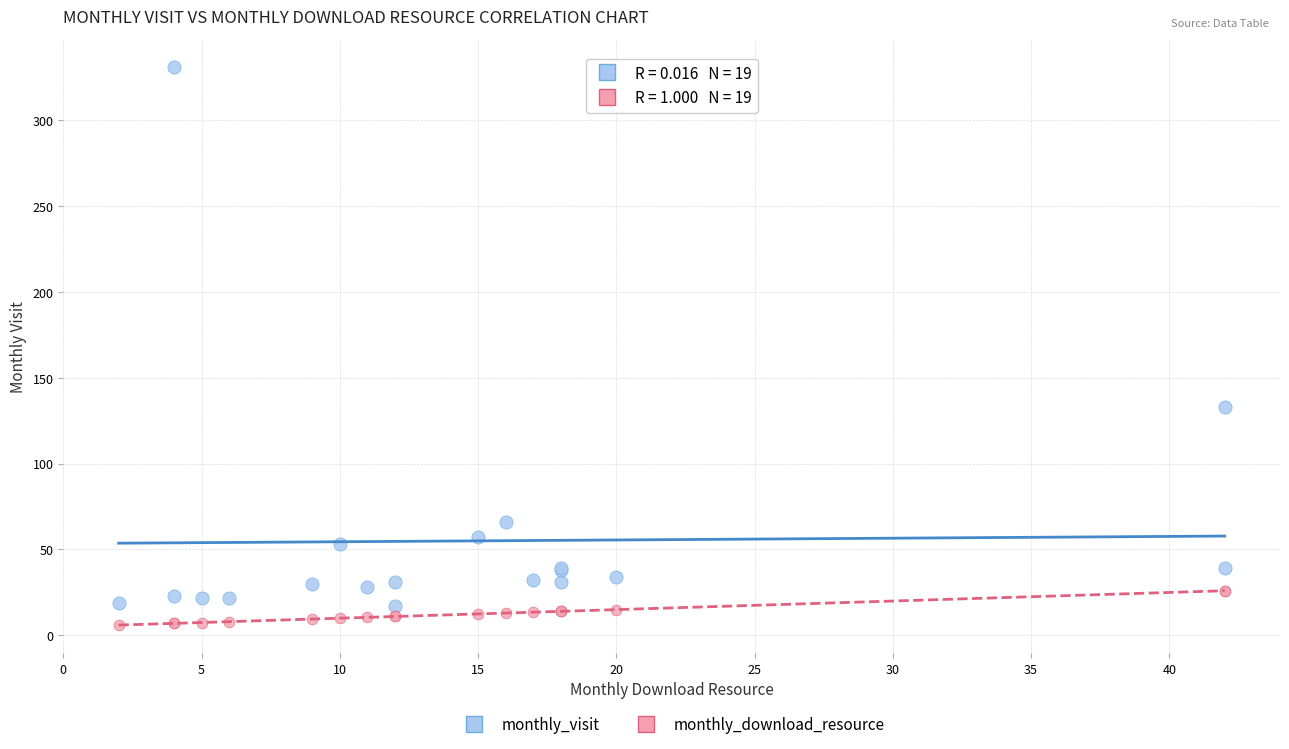

What are all the series names shown in the legend?

monthly_visit, monthly_download_resource